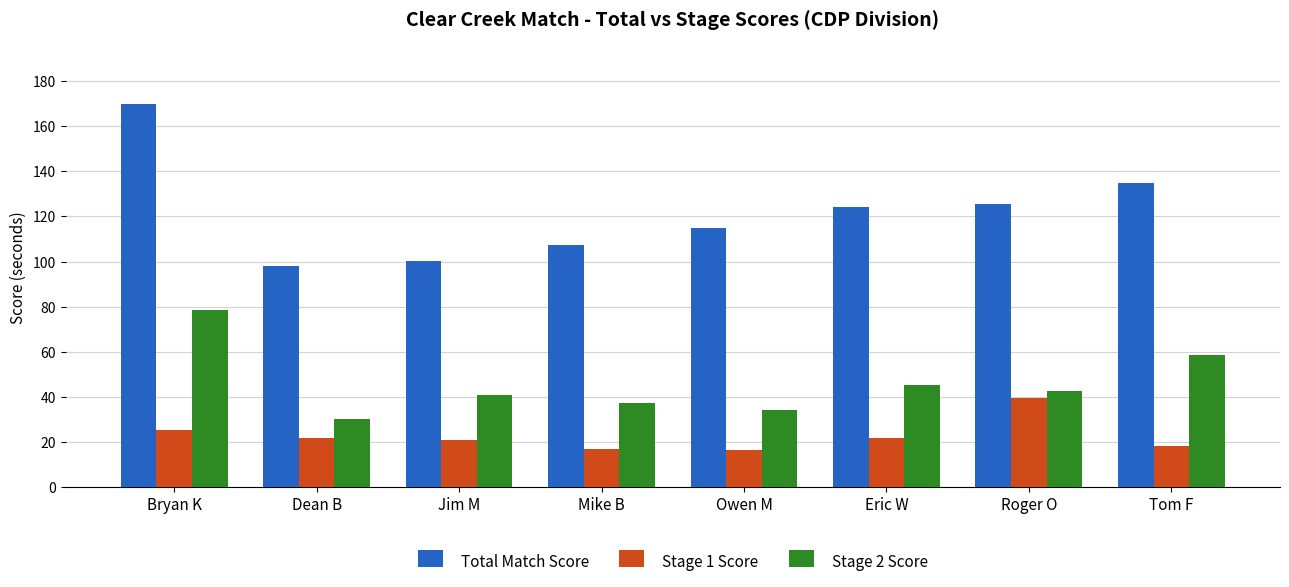

How many values in the Total Match Score series exceed 124?

4